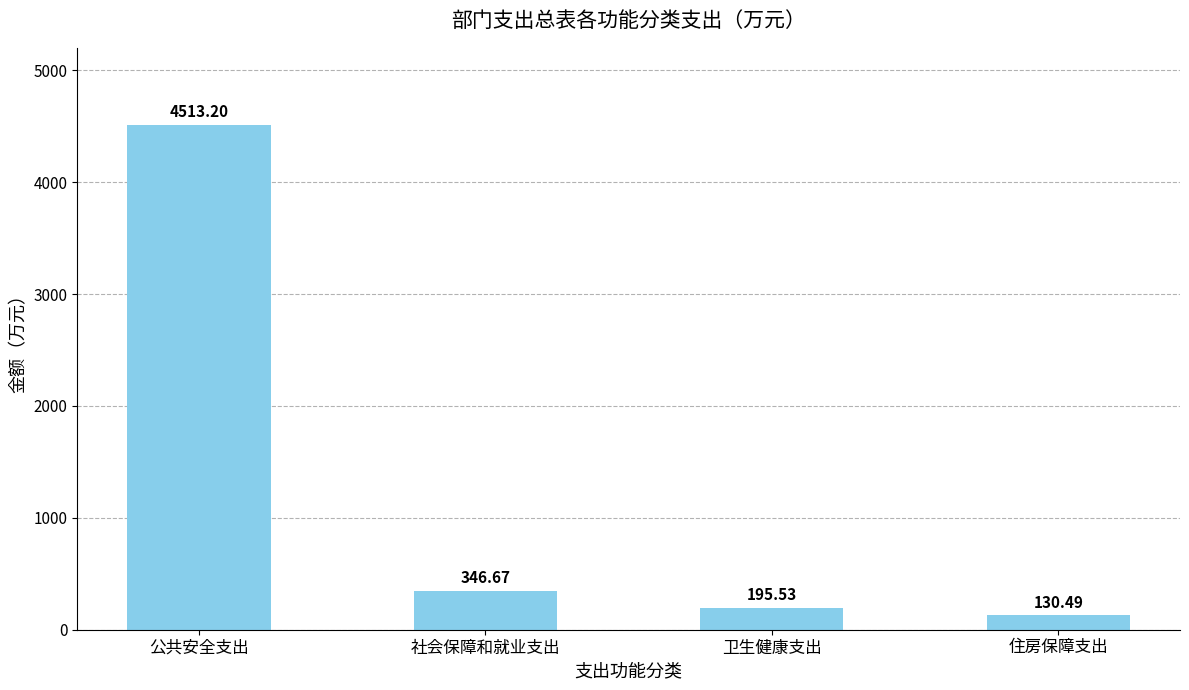

Rank the categories by value from highest to lowest.

公共安全支出, 社会保障和就业支出, 卫生健康支出, 住房保障支出